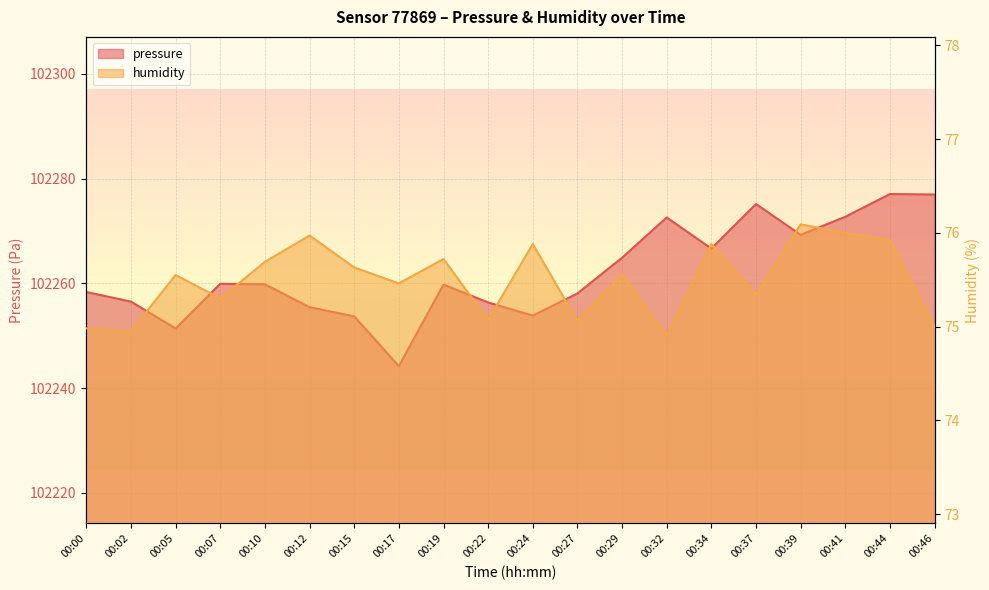

True or false: pressure has more than 2 points higher than both neighbors.

True